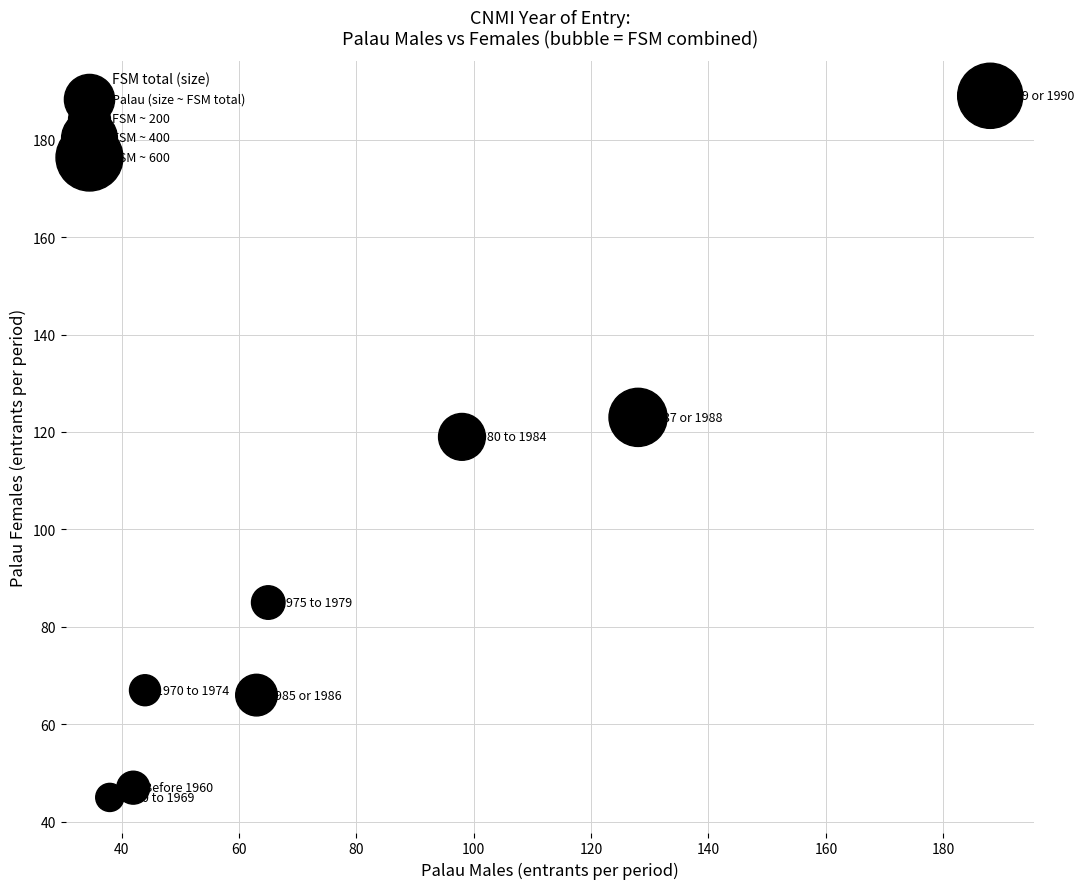

What Y value in the scatter plot is closest to 117?

119